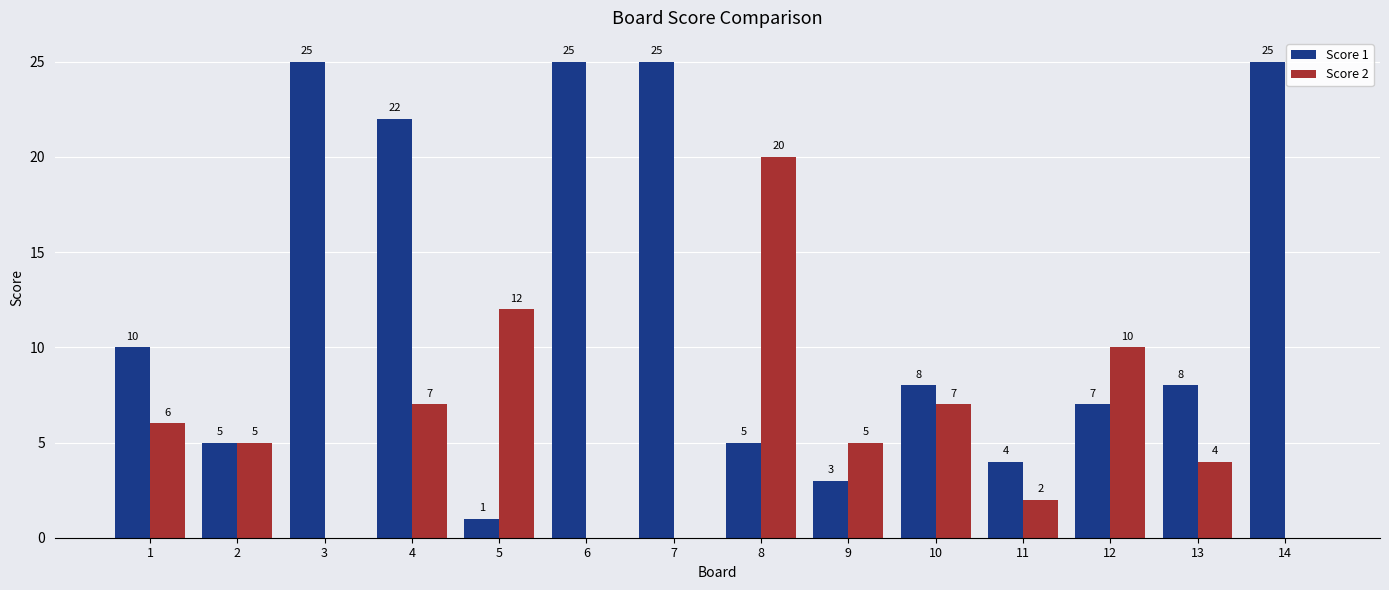

Does the chart contain stacked bars?

No